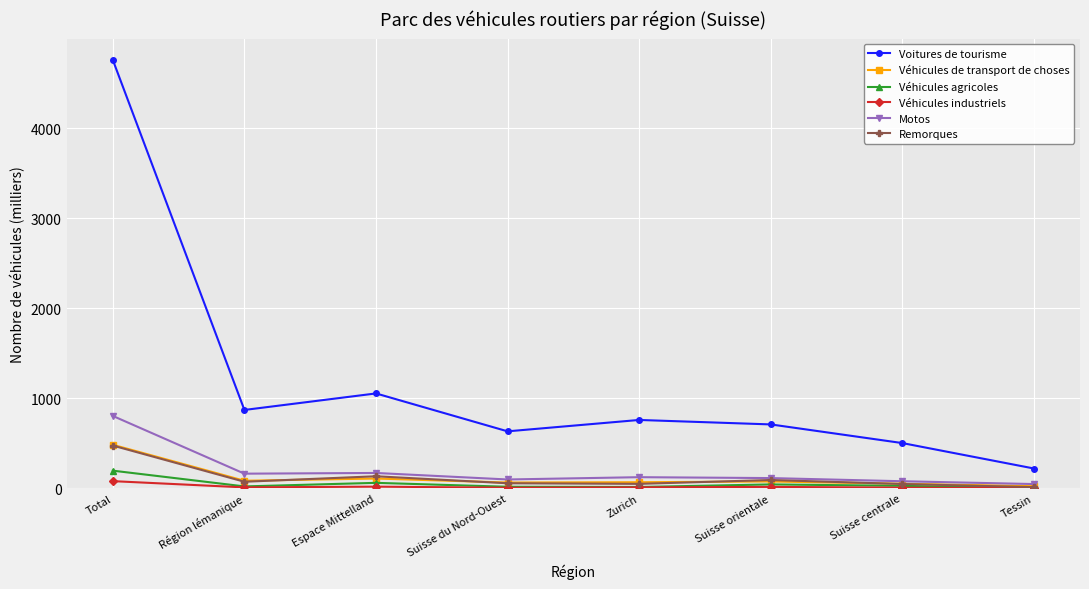

What is the lowest value of the Véhicules agricoles series?

4.0